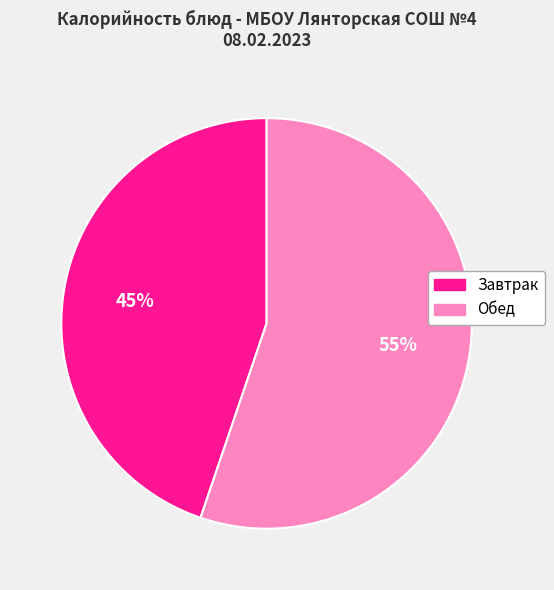

Is there a majority slice in this chart?

Yes